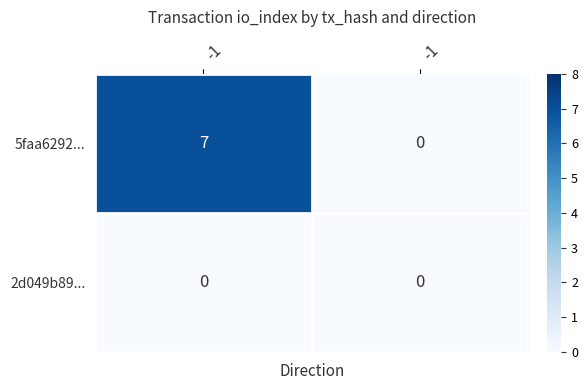

How many distinct data groups are displayed?

2